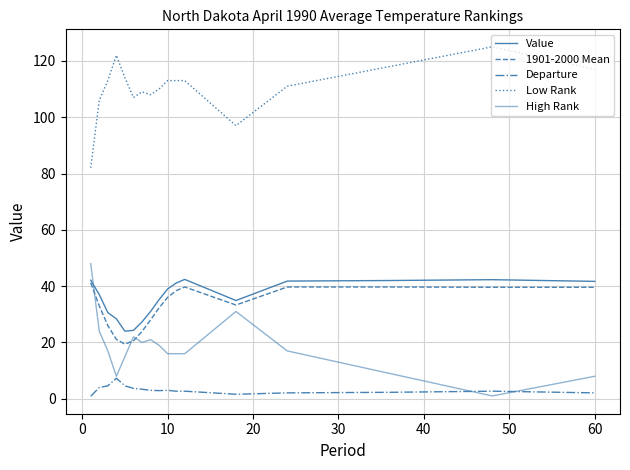

What is the minimum value for Value?

24.0